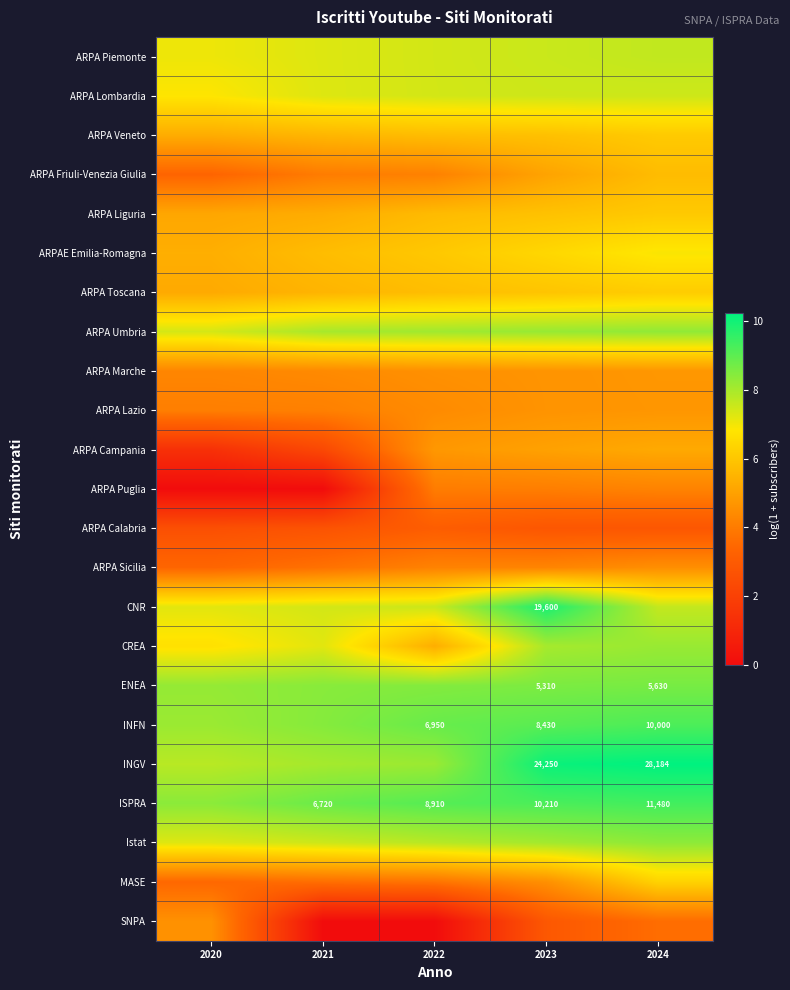

The ARPAE Emilia-Romagna series shows 8.5 at 2021. True or false?

False